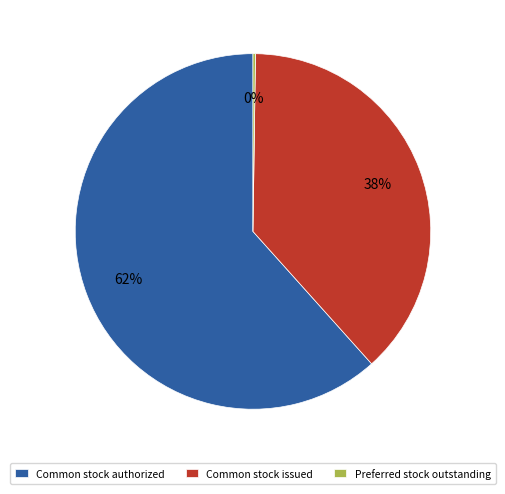

What percentage is the Common stock authorized slice, to the nearest percent?

62%